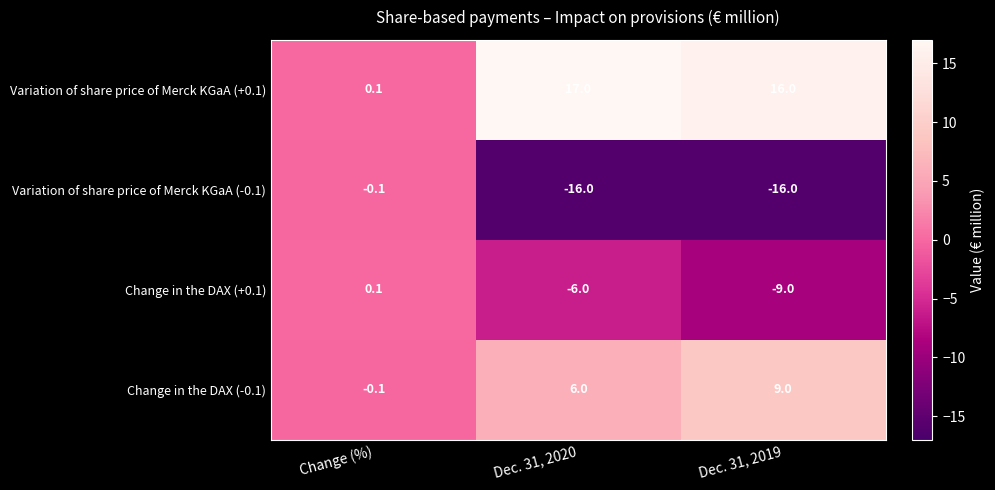

At which category is the sum across all series the highest?

Dec. 31, 2020